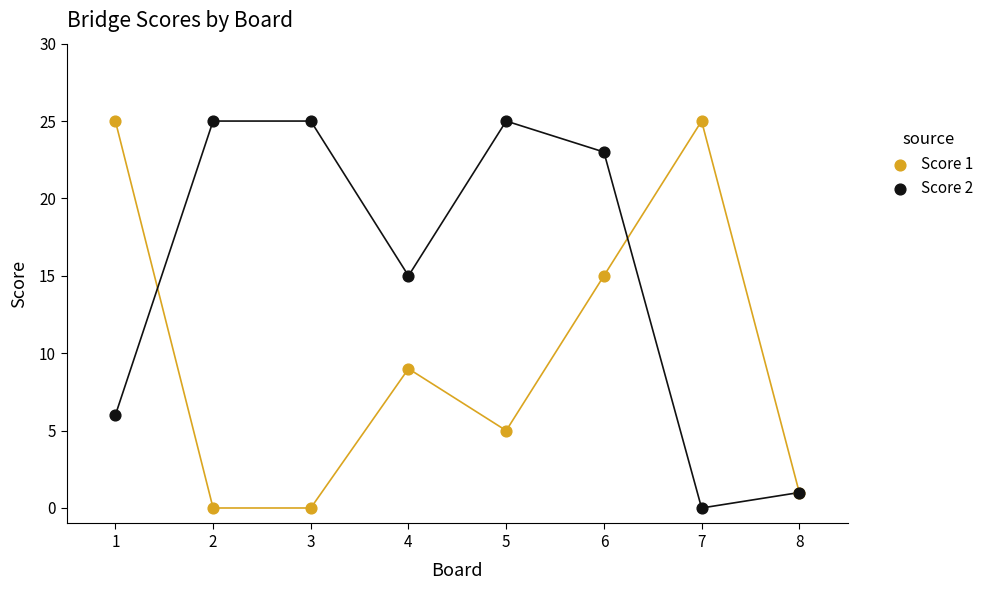

What is the X range (max minus min) for the scatter plot?

7